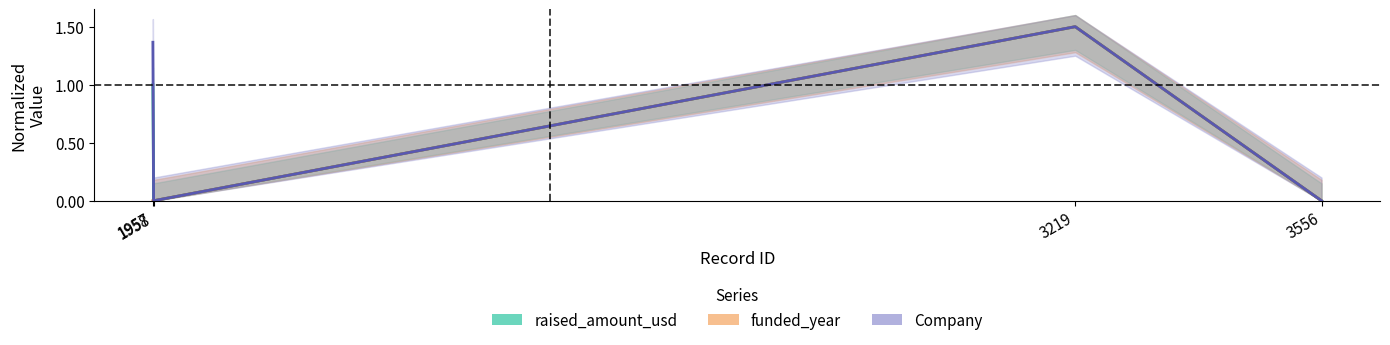

List the series in order of their peak value, lowest first.

raised_amount_usd, funded_year, Company